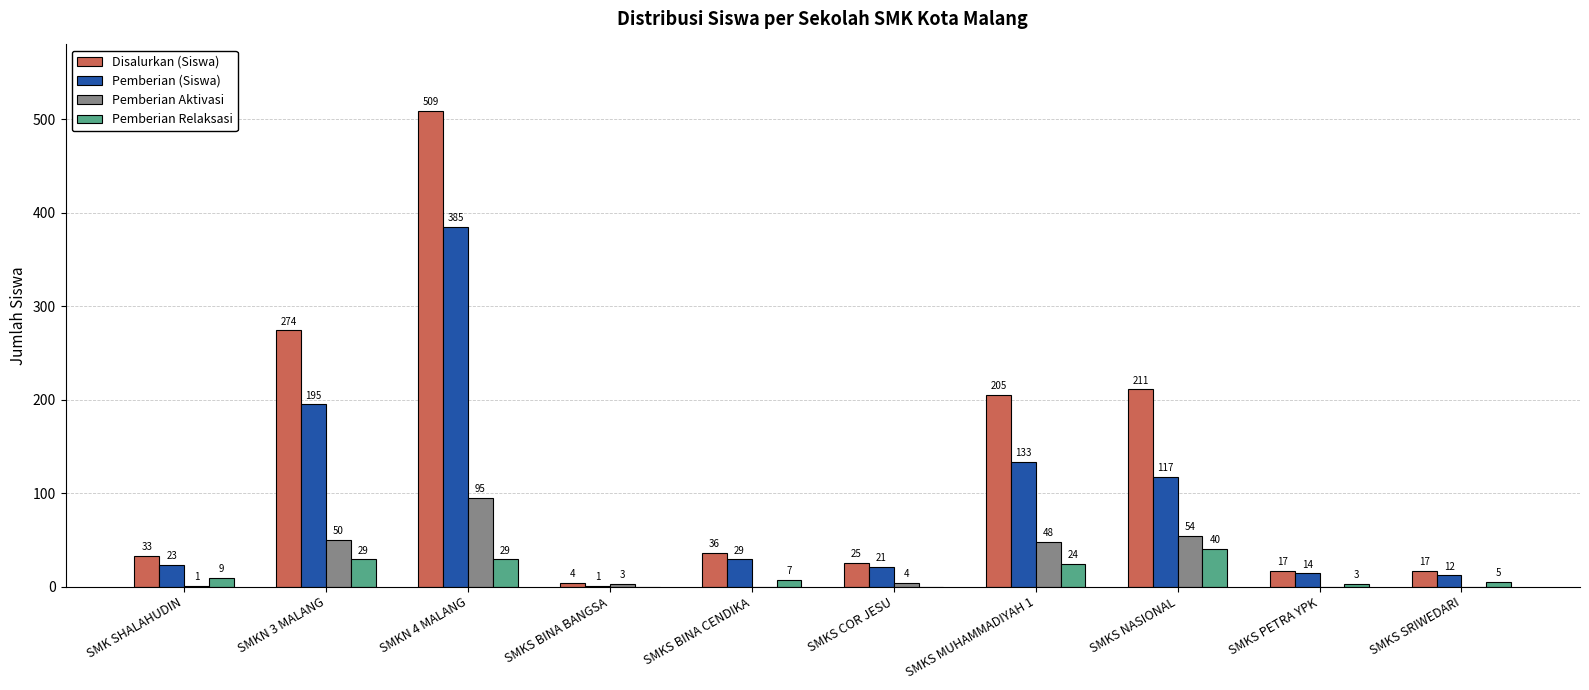

Reading right to left, transcribe all the data shown in this chart.

Disalurkan (Siswa): 17	17	211	205	25	36	4	509	274	33
Pemberian (Siswa): 12	14	117	133	21	29	1	385	195	23
Pemberian Aktivasi: 0	0	54	48	4	0	3	95	50	1
Pemberian Relaksasi: 5	3	40	24	0	7	0	29	29	9